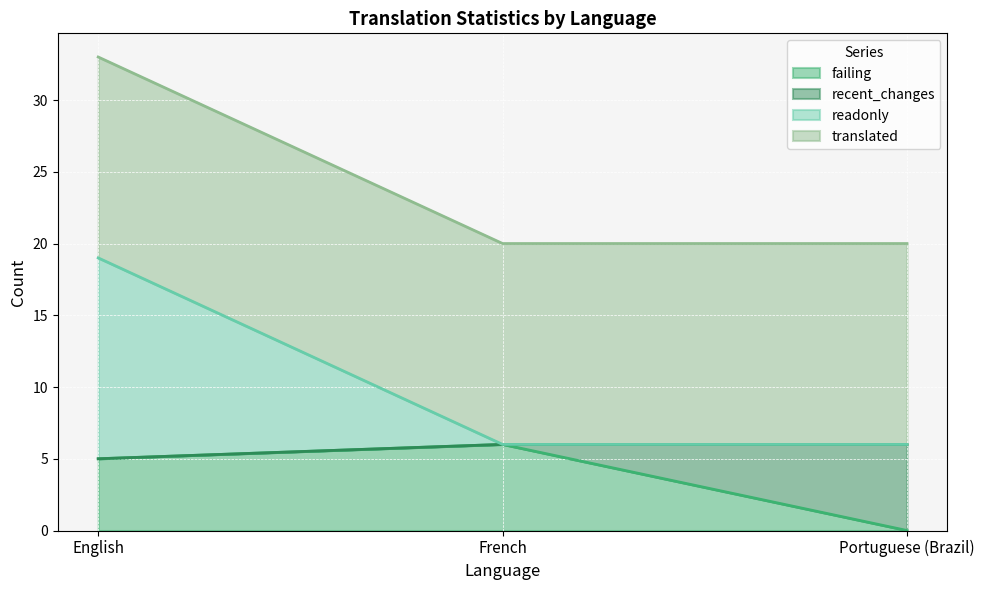

At which category is the sum across all series the highest?

English